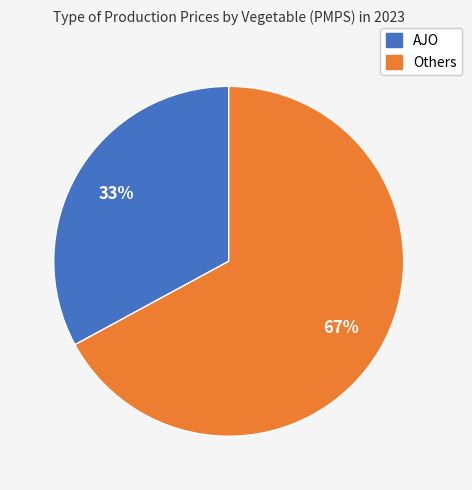

Does any single category account for the majority?

Yes